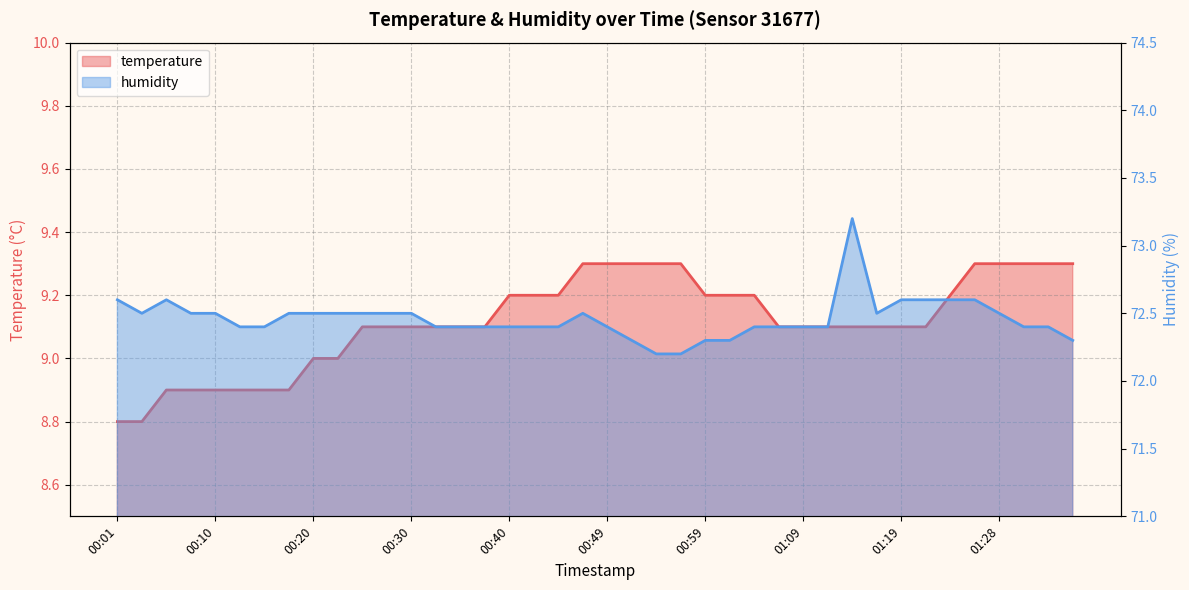

True or false: humidity and temperature intersect in this chart.

False